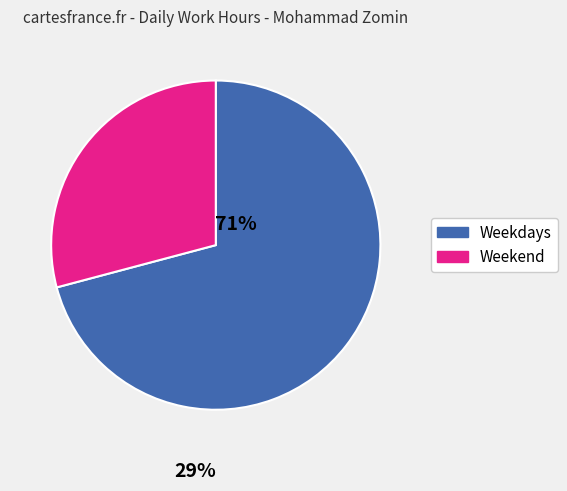

The Weekend slice represents 37% of the pie. True or false?

False